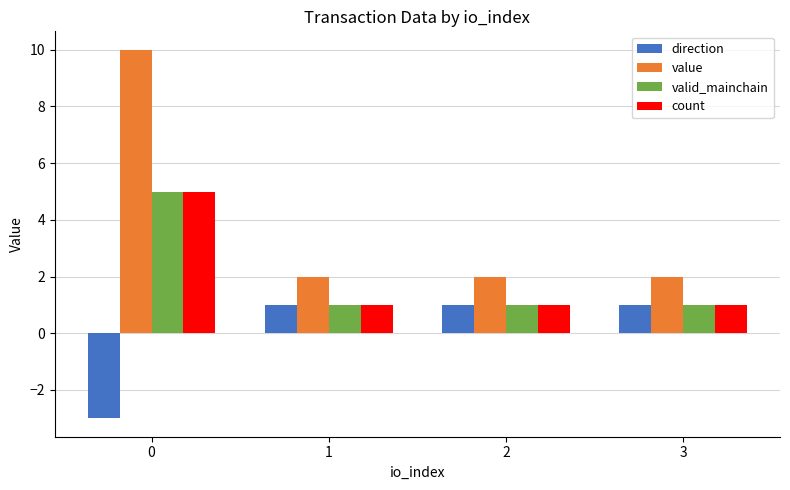

What is the sum of all valid_mainchain values?

8.0